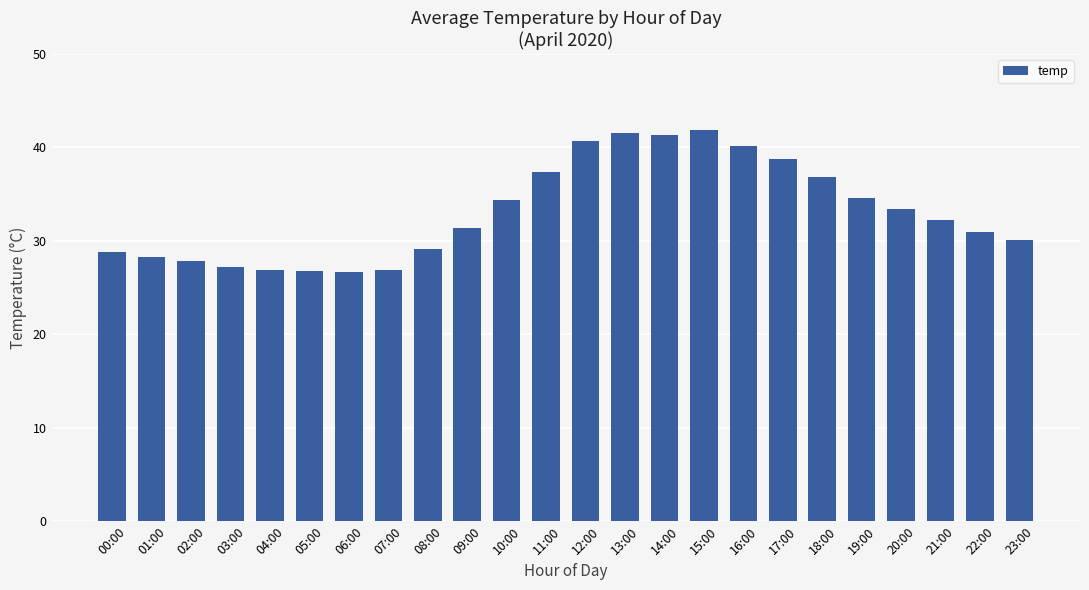

Is it true that the value at 10:00 is 45.1?

False